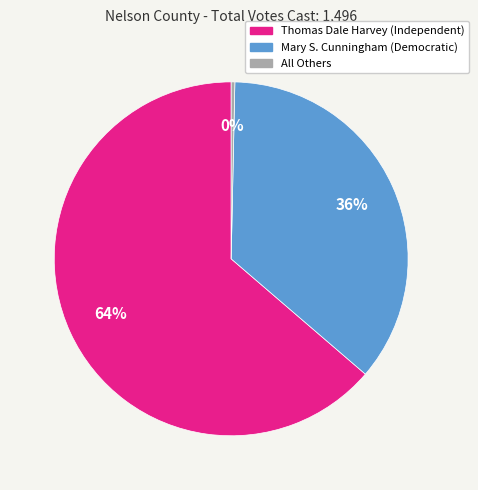

To the nearest percent, what portion does Mary S. Cunningham (Democratic) represent?

36%